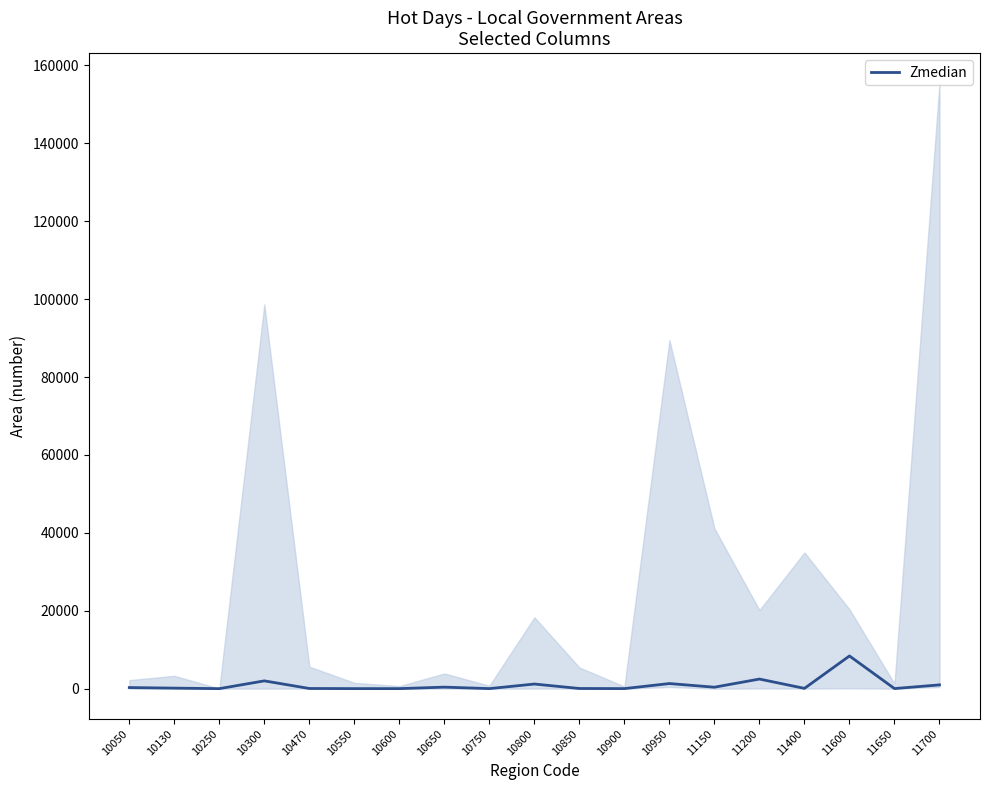

List the labels in order of value, largest first.

11600, 11200, 10300, 10950, 10800, 11700, 10650, 11150, 10050, 10130, 11400, 10470, 10850, 11650, 10900, 10750, 10550, 10600, 10250